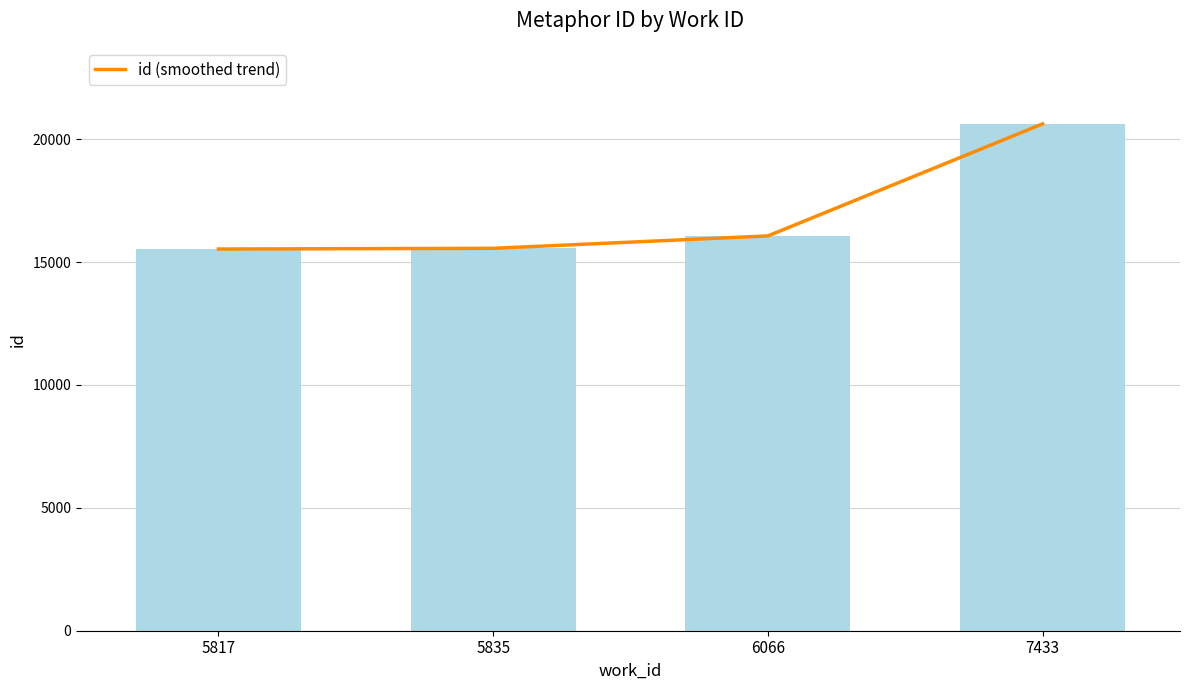

How many categories are shown in the chart?

4